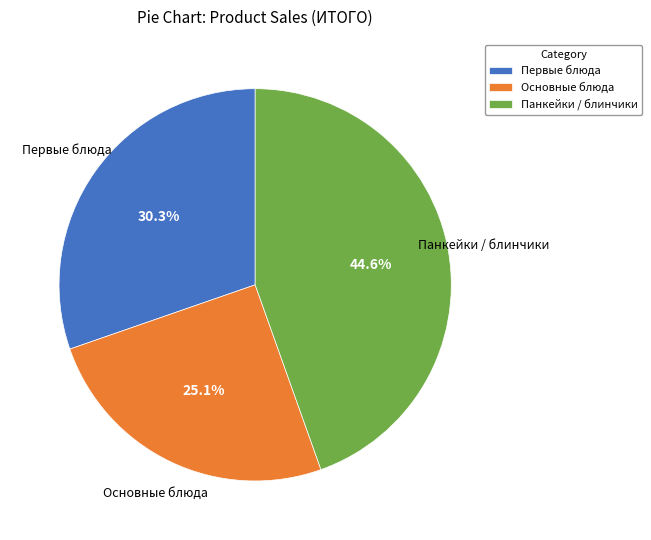

Is the sum of Панкейки / блинчики and Основные блюда greater than half?

Yes